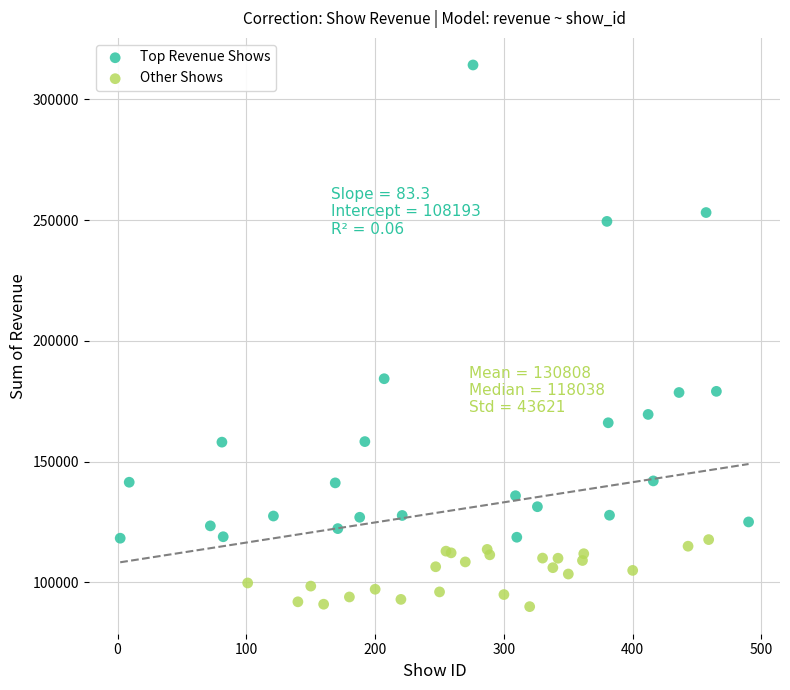

Which series contains the highest Y value?

Top Revenue Shows